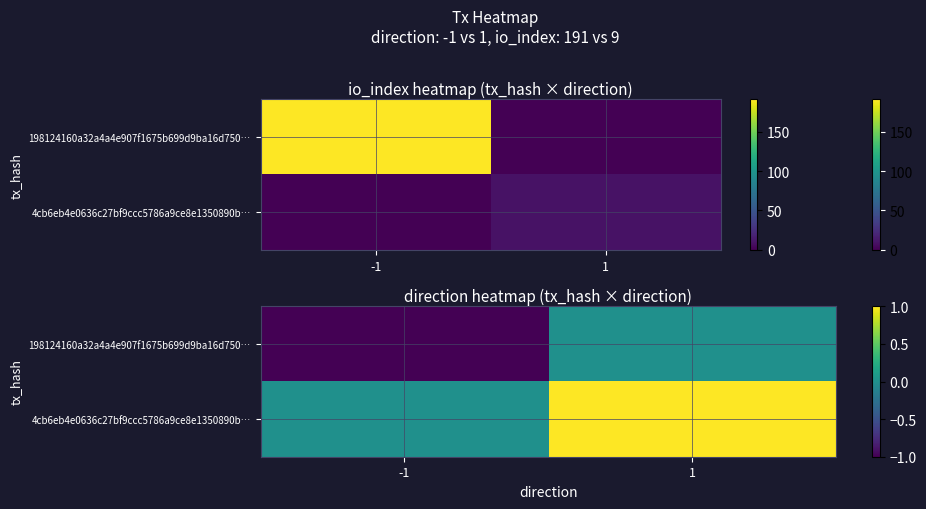

List the labels in order of 4cb6eb4e0636c27bf9ccc5786a9ce8e1350890b… value, smallest first.

-1, 1